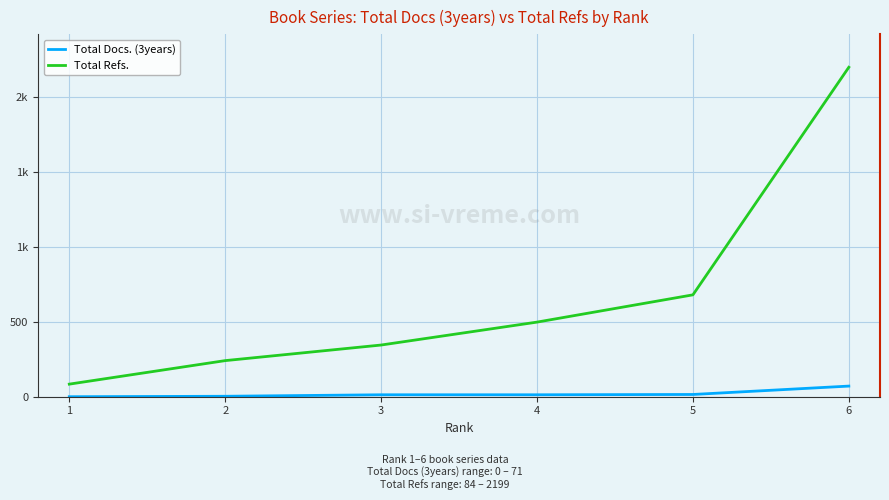

Is this an area chart (filled region under the line)?

No